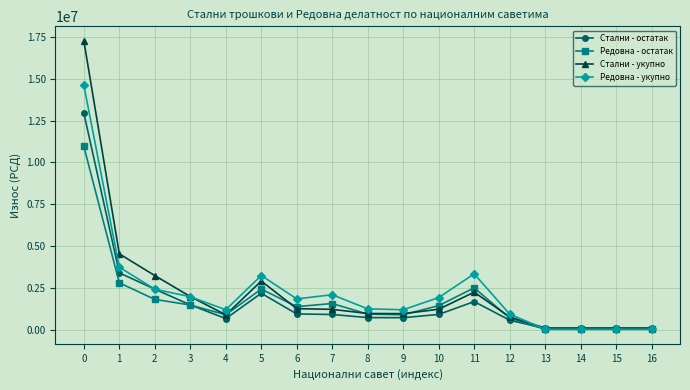

Which series changed the most between 8 and 15?

Редовна - укупно